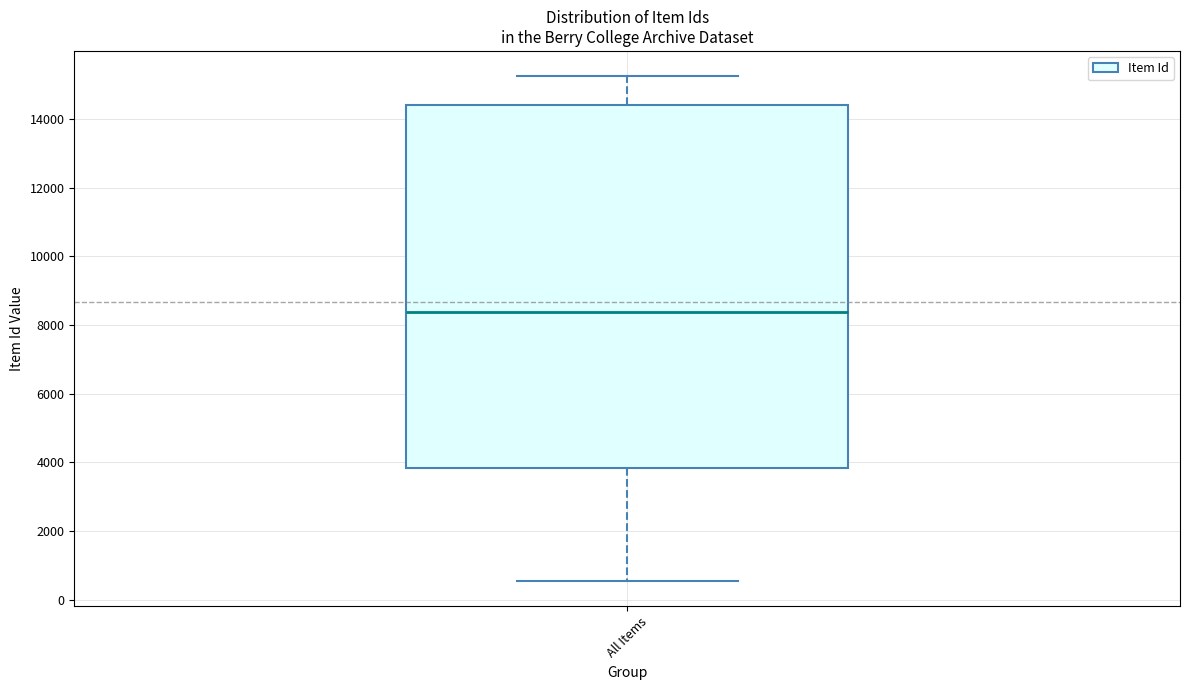

Transcribe this box plot: give where the median line is, the range the box spans, and where the two whiskers end, as read against the y-axis. The values are not printed on the chart, so give them approximately, as read against the axis.

median 8400, box 3800 to 14400, whiskers 600 to 15200